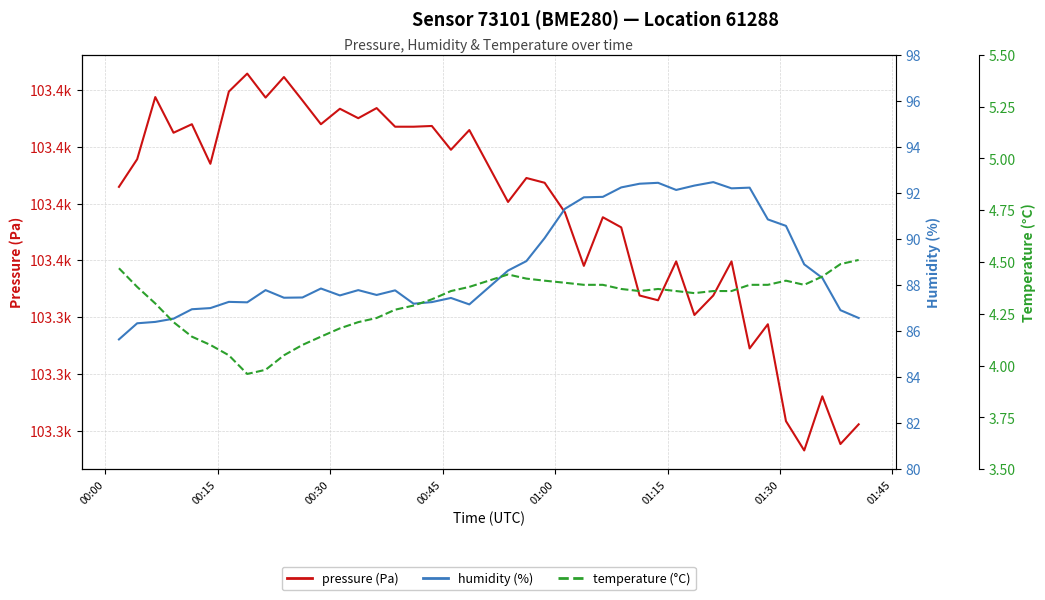

True or false: pressure (Pa) has a value of 179541.9 at 27.

False